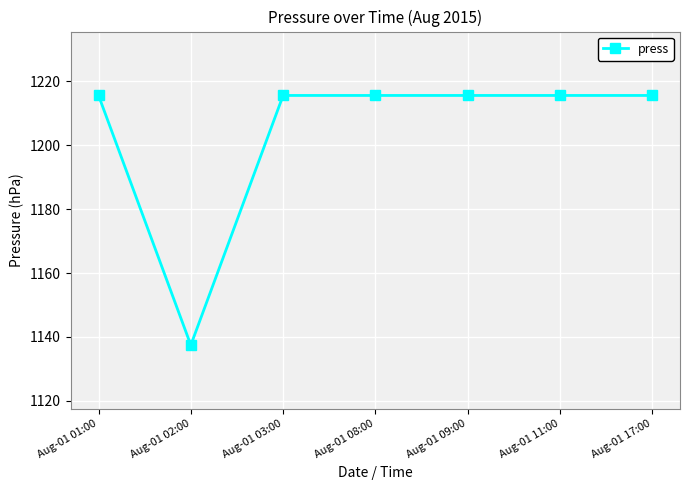

The chart shows a value of 1215.6 at Aug-01 03:00. True or false?

True